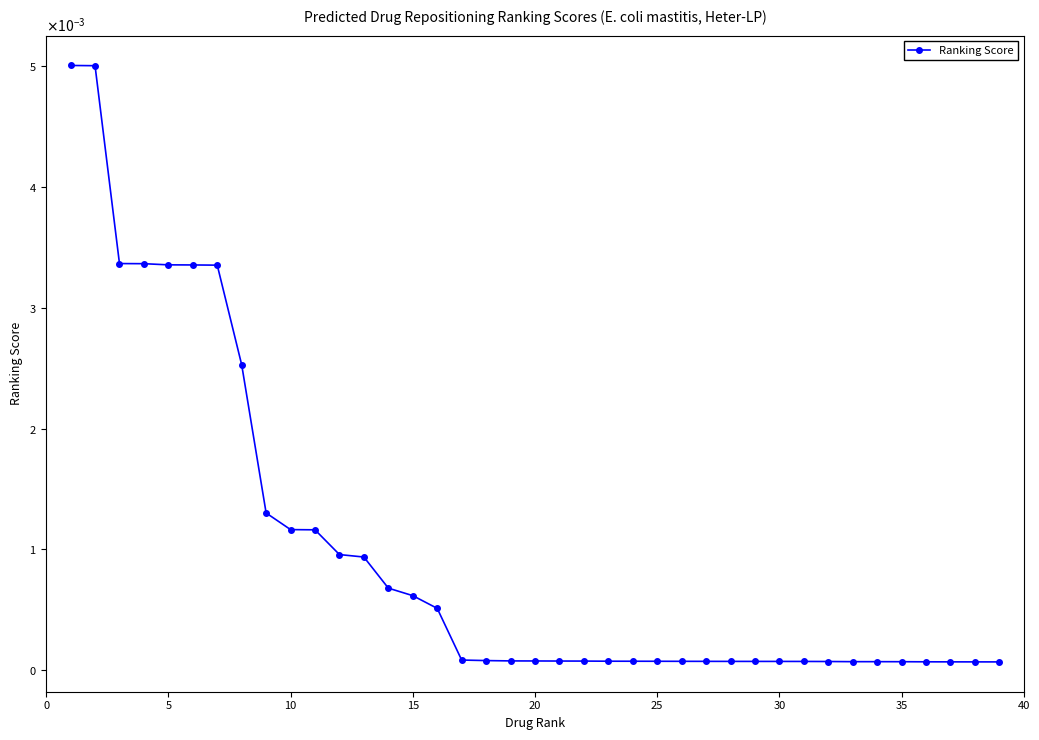

Does the chart have visible grid lines?

No